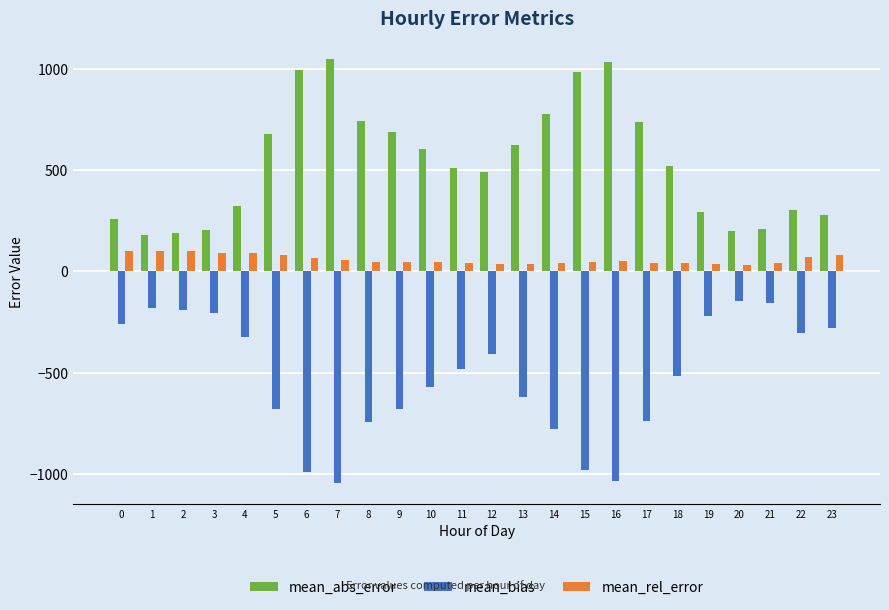

The value of mean_bias at 0 is -418.7. True or false?

False